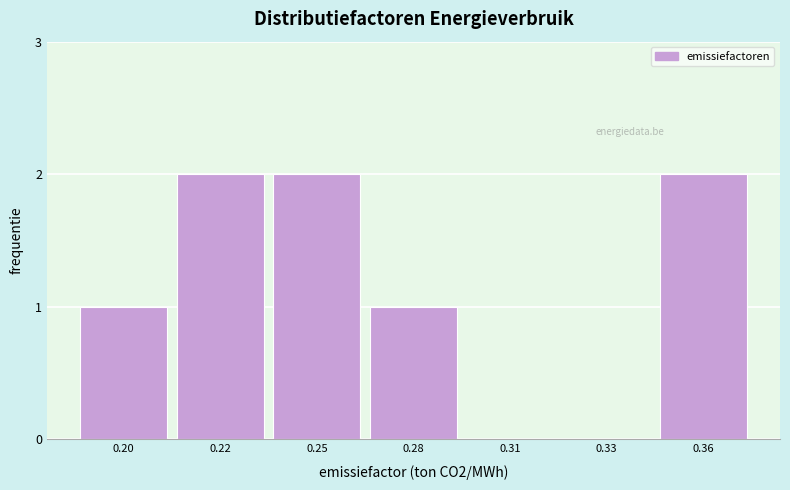

Reading right to left, transcribe all the data shown in this chart.

0.36=2	0.33=0	0.31=0	0.28=1	0.25=2	0.22=2	0.20=1